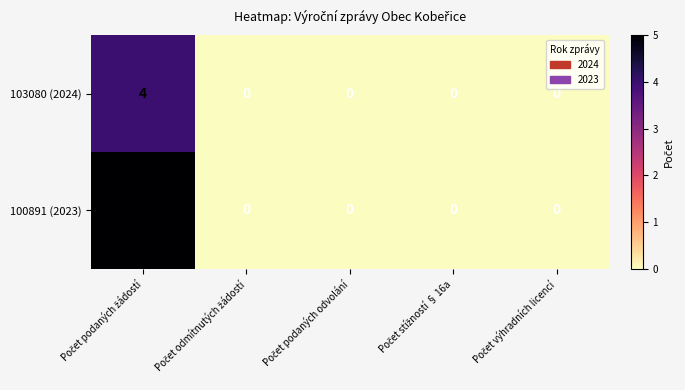

How many series are shown in this chart?

2